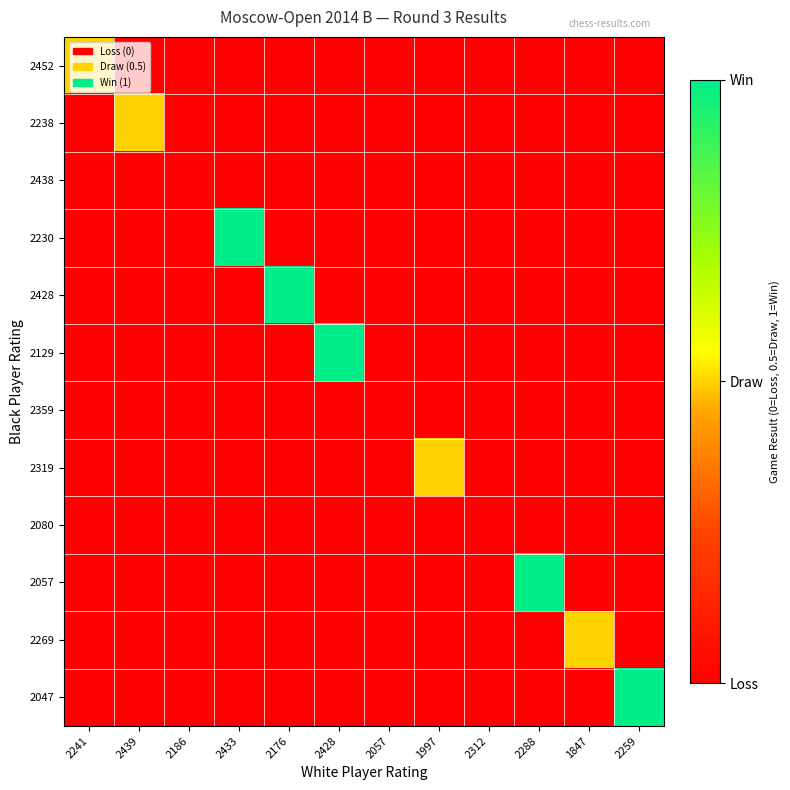

Count the number of data series in this chart.

12